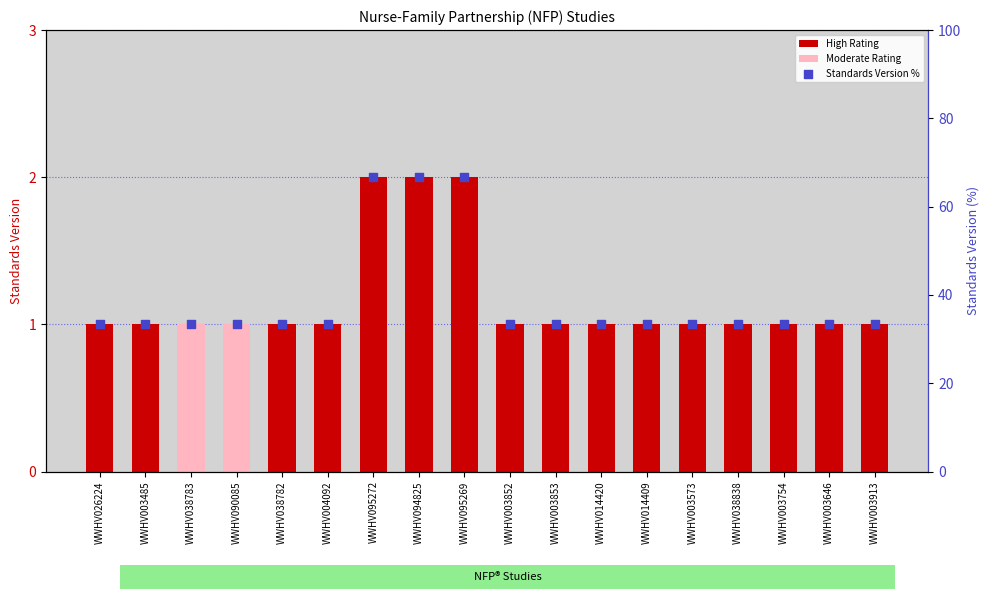

What is the change in value from WWHV094825 to WWHV003852?

-33.3